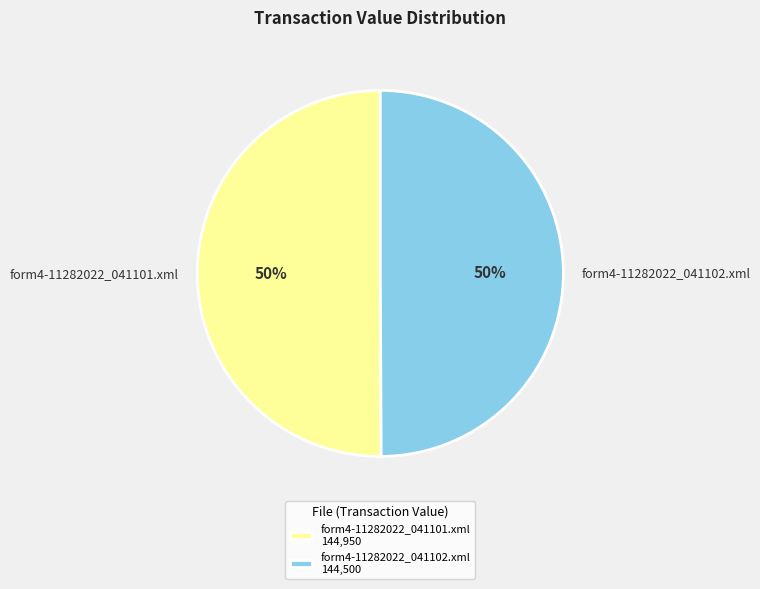

To the nearest percent, what portion does form4-11282022_041101.xml represent?

50%